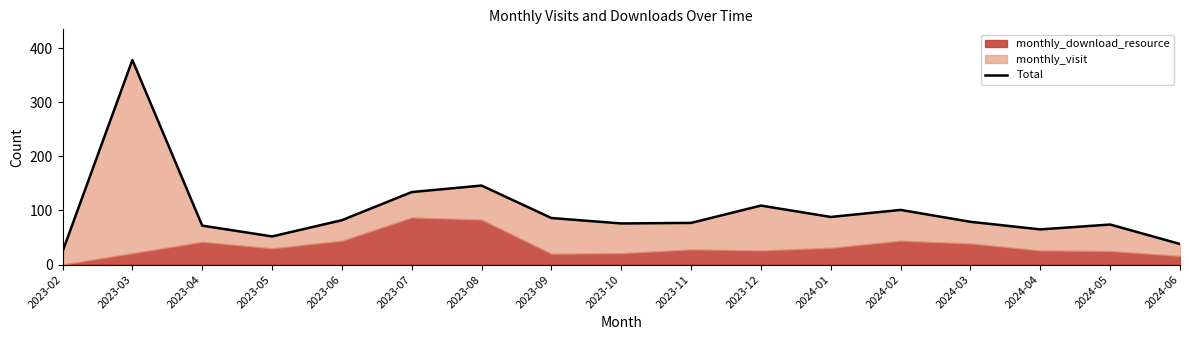

What position from the left is 2023-03?

2